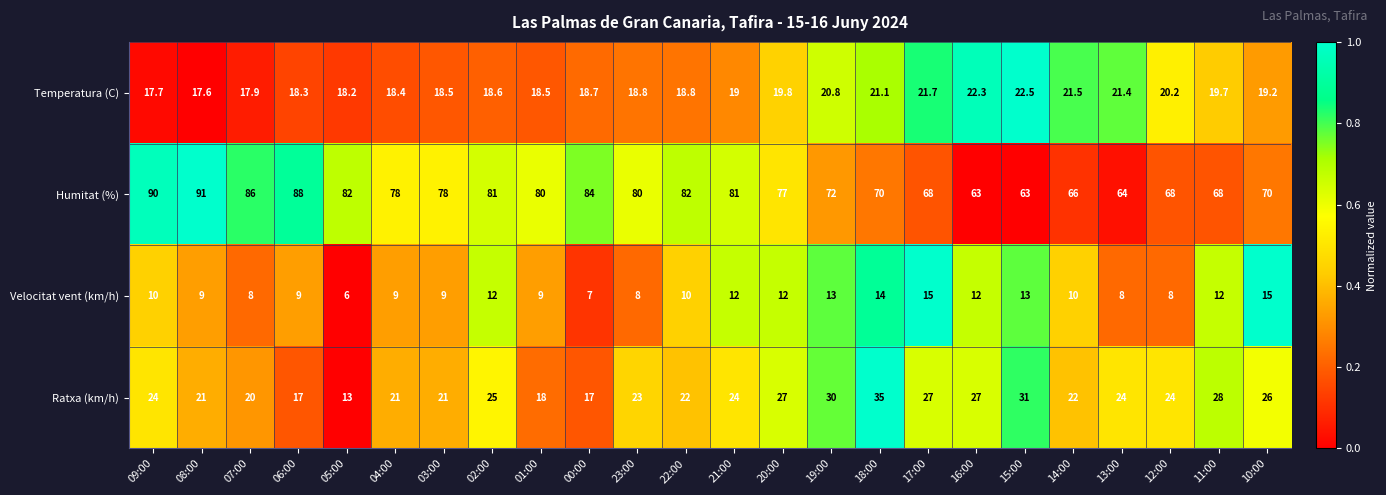

What value does the Velocitat vent (km/h) series have at 23:00?

8.0